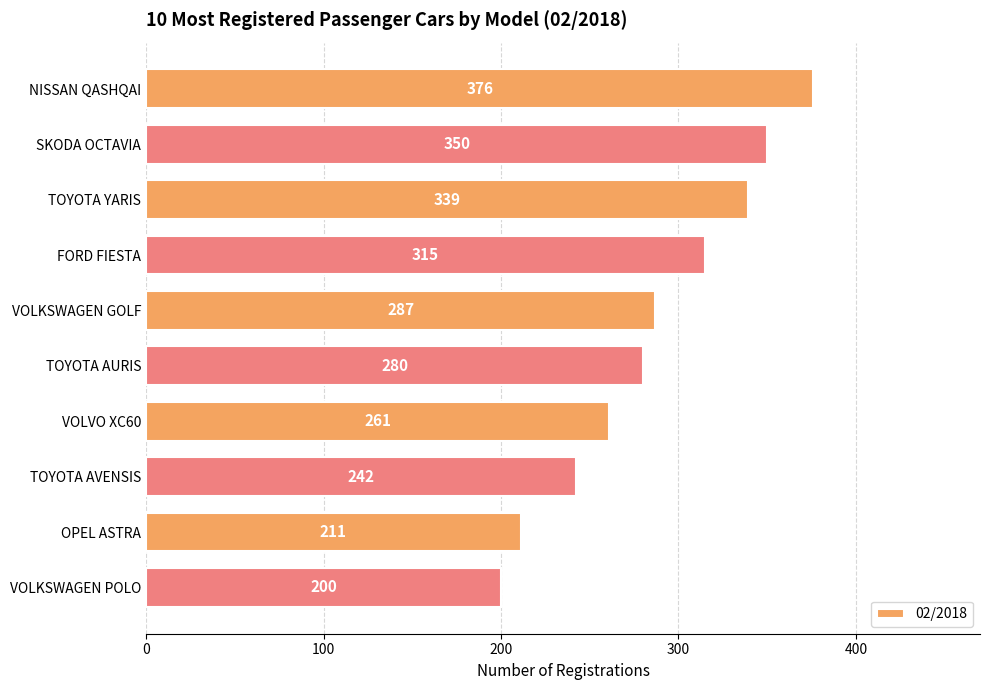

Is it true that the value at OPEL ASTRA is 282?

False